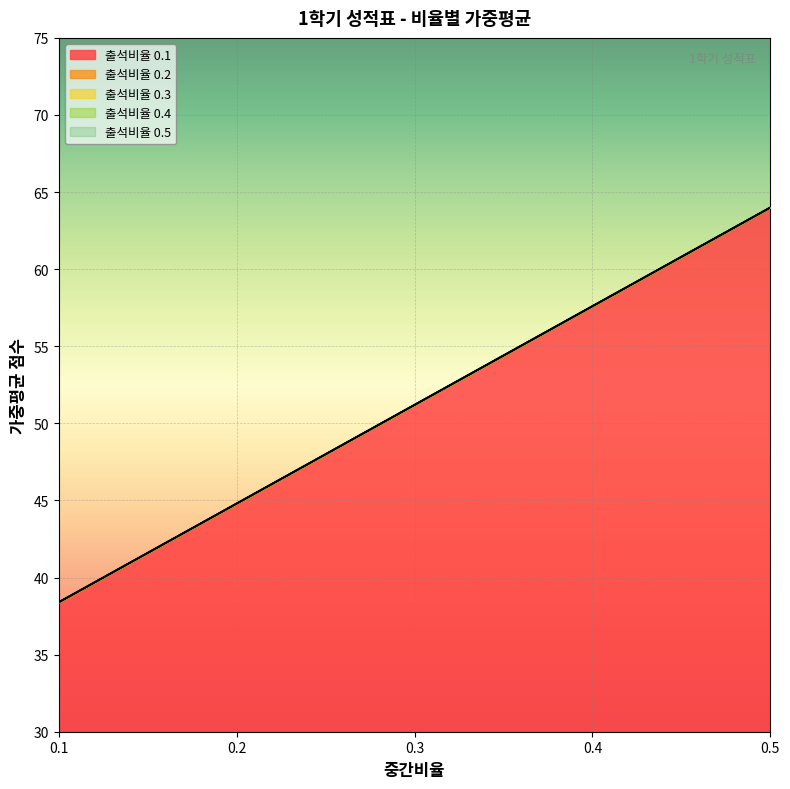

What is the average value of the 출석비율 0.2 series?

51.2